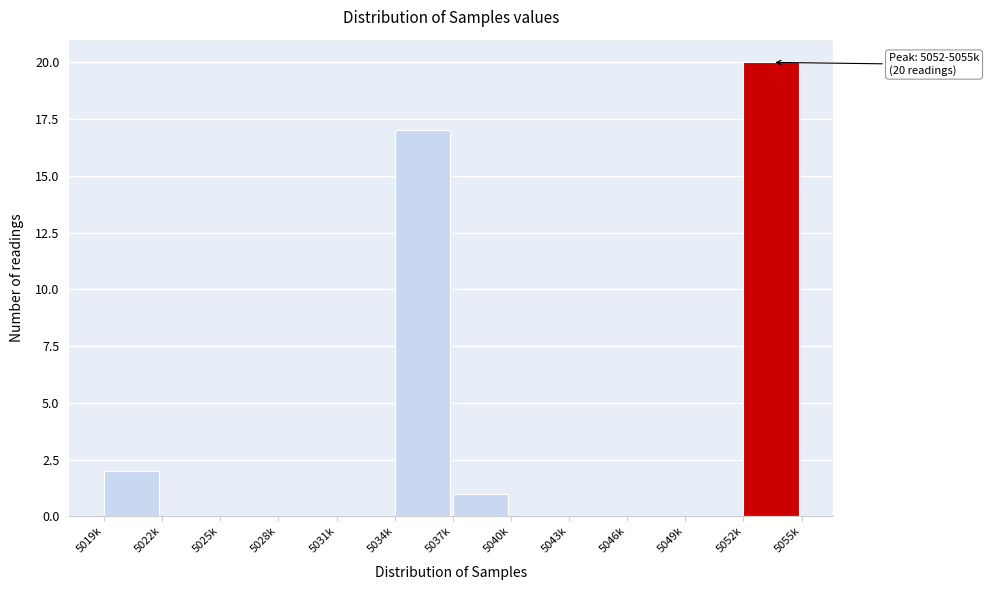

Reading left to right, what are all the values shown in this chart?

5019k=2	5022k=0	5025k=0	5028k=0	5031k=0	5034k=17	5037k=1	5040k=0	5043k=0	5046k=0	5049k=0	5052k=20